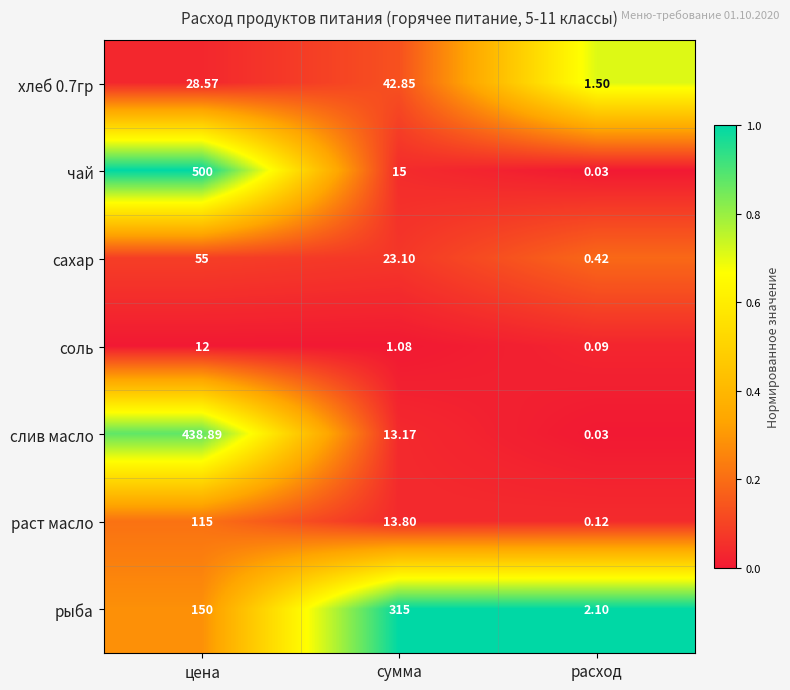

What is the difference between the highest and lowest values at сумма?

313.9